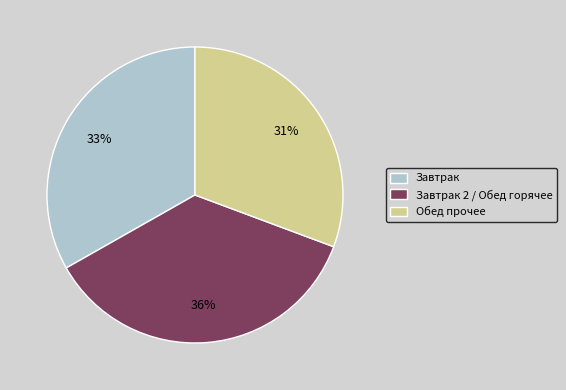

Rank the categories by value from highest to lowest.

Завтрак 2 / Обед горячее, Завтрак, Обед прочее